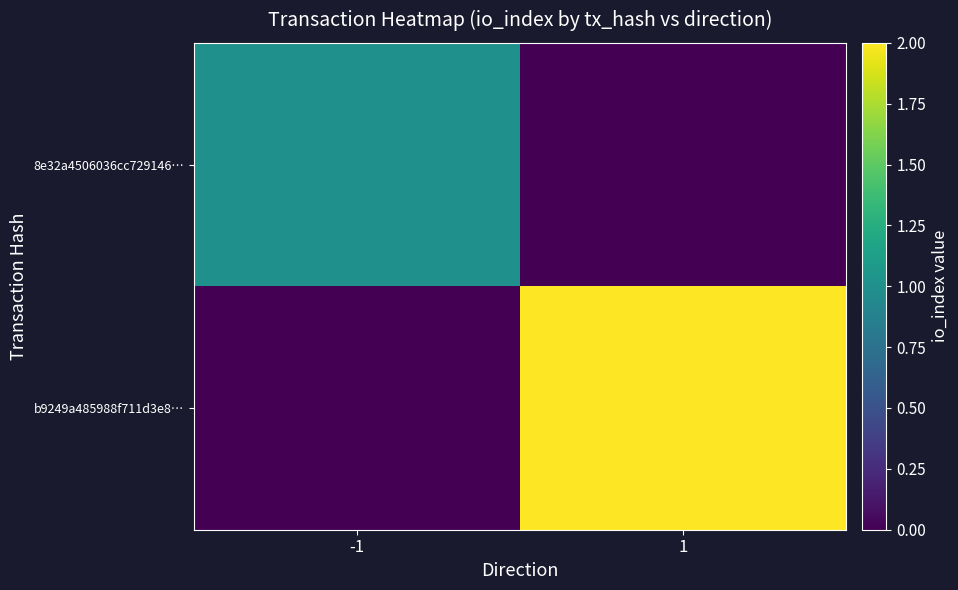

Reading right to left, list all the values displayed in this chart.

8e32a4506036cc729146…: 1=0	-1=1
b9249a485988f711d3e8…: 1=2	-1=0